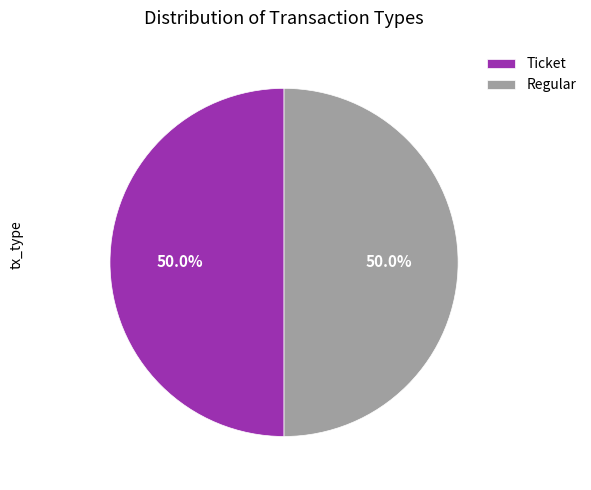

Approximately how many times larger is the value at Ticket compared to Regular?

1.0